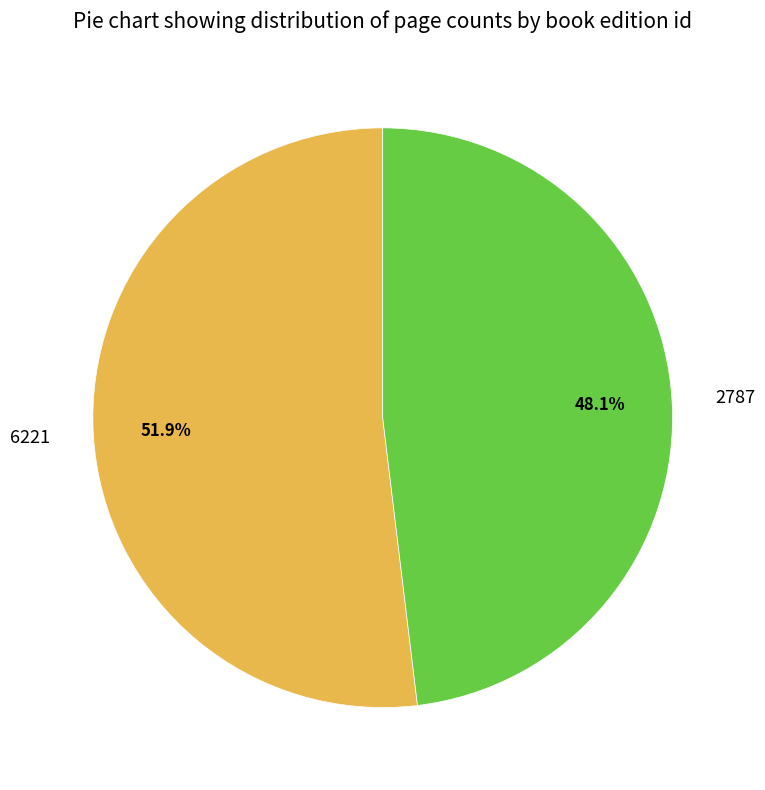

Count the number of slices in the pie.

2